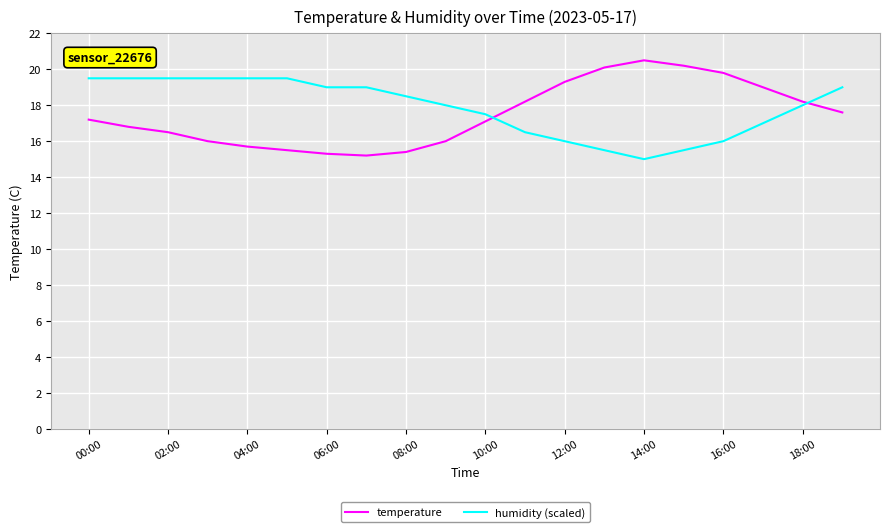

What is the maximum value for temperature?

20.5